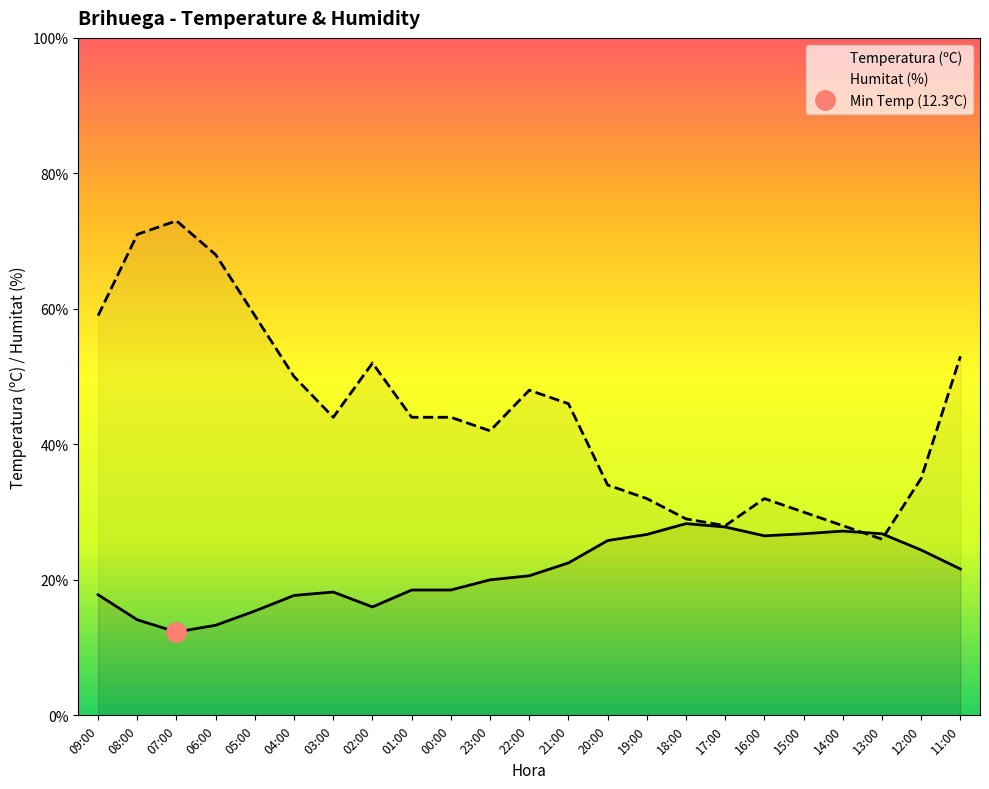

Reading left to right, what are all the values shown in this chart?

Temperatura (ºC): 17.8	14.1	12.3	13.3	15.4	17.7	18.2	16.0	18.5	18.5	20.0	20.6	22.5	25.8	26.7	28.3	27.8	26.5	26.8	27.2	26.8	24.4	21.6
Humitat (%): 59.0	71.0	73.0	68.0	59.0	50.0	44.0	52.0	44.0	44.0	42.0	48.0	46.0	34.0	32.0	29.0	28.0	32.0	30.0	28.0	26.0	35.0	53.0